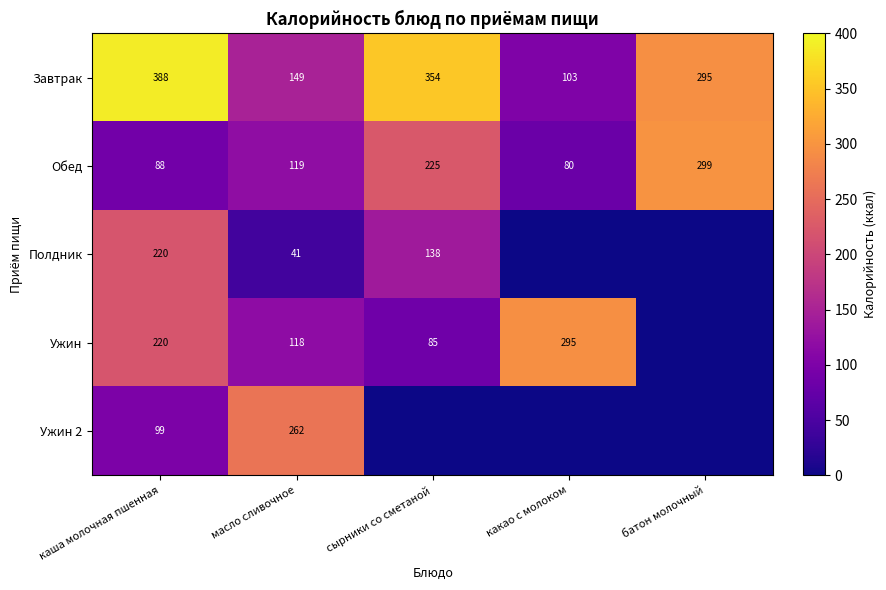

At масло сливочное, list the series in order from smallest to largest.

Полдник, Ужин, Обед, Завтрак, Ужин 2